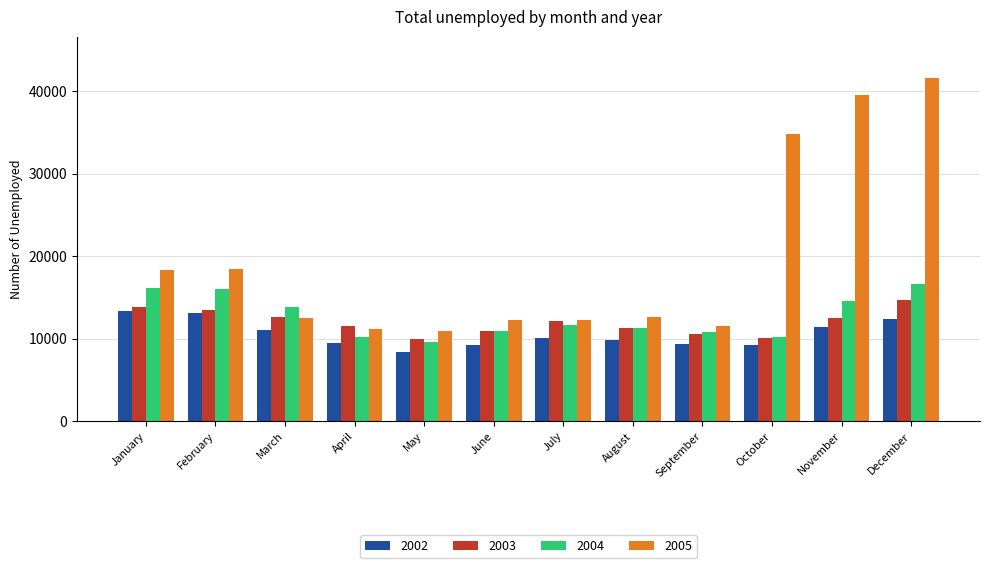

Is the value of 2003 at August greater than the value of 2005 at February?

No